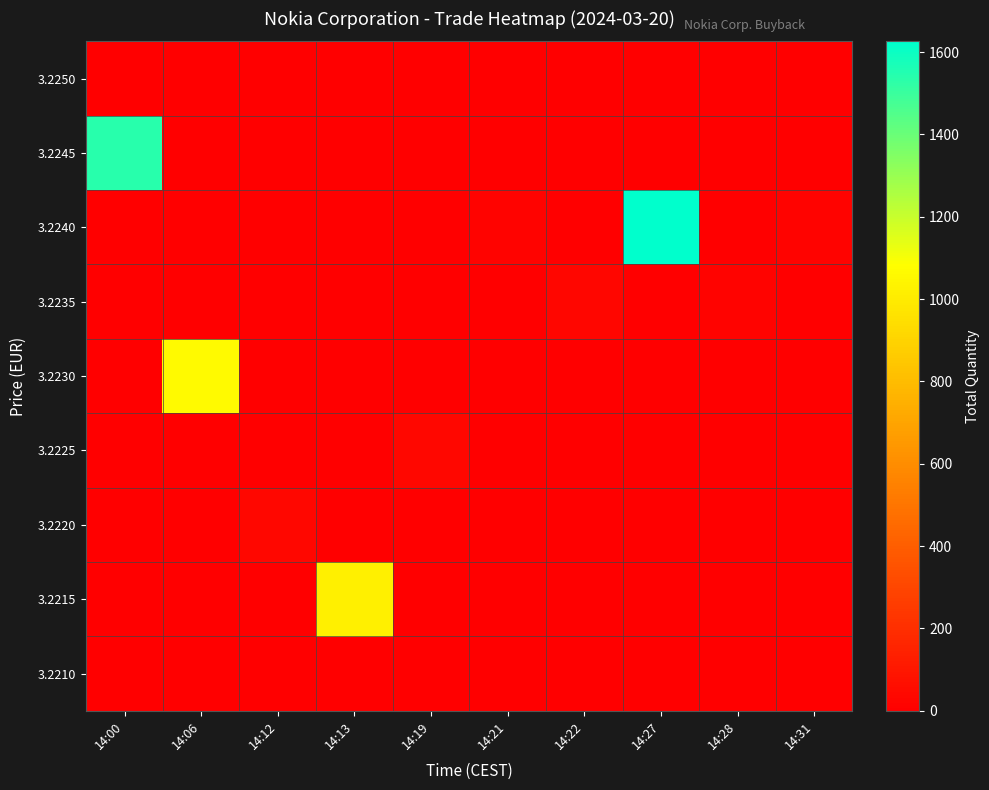

Reading right to left, list all the values displayed in this chart.

3.2210: 14:31=0	14:28=0	14:27=0	14:22=0	14:21=0	14:19=0	14:13=0	14:12=0	14:06=0	14:00=0
3.2215: 14:31=0	14:28=0	14:27=0	14:22=0	14:21=0	14:19=0	14:13=1017	14:12=0	14:06=0	14:00=0
3.2220: 14:31=0	14:28=0	14:27=0	14:22=0	14:21=0	14:19=0	14:13=0	14:12=36	14:06=0	14:00=0
3.2225: 14:31=0	14:28=0	14:27=0	14:22=0	14:21=0	14:19=35	14:13=0	14:12=0	14:06=0	14:00=0
3.2230: 14:31=0	14:28=0	14:27=0	14:22=0	14:21=0	14:19=0	14:13=0	14:12=0	14:06=1065	14:00=0
3.2235: 14:31=0	14:28=17	14:27=0	14:22=29	14:21=0	14:19=0	14:13=0	14:12=0	14:06=0	14:00=0
3.2240: 14:31=17	14:28=0	14:27=1626	14:22=0	14:21=19	14:19=0	14:13=0	14:12=0	14:06=0	14:00=0
3.2245: 14:31=0	14:28=0	14:27=0	14:22=0	14:21=0	14:19=0	14:13=0	14:12=0	14:06=0	14:00=1543
3.2250: 14:31=0	14:28=0	14:27=0	14:22=0	14:21=0	14:19=0	14:13=0	14:12=0	14:06=0	14:00=0